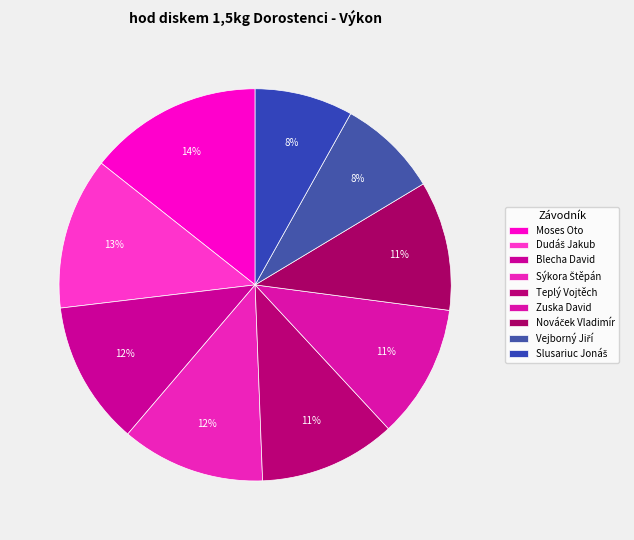

How many segments does this pie chart have?

9